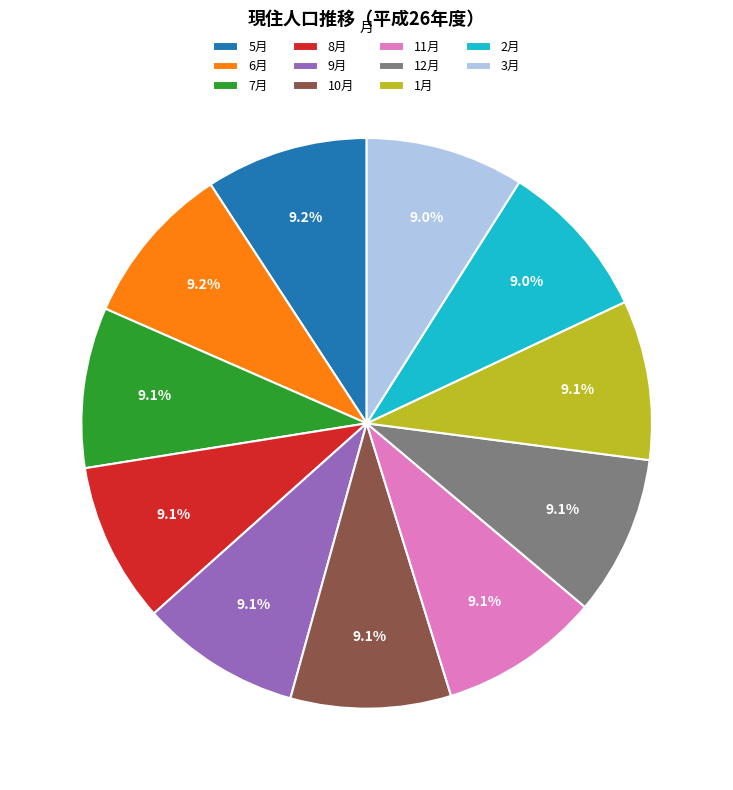

How much of the chart is everything except 8月?

90.9%